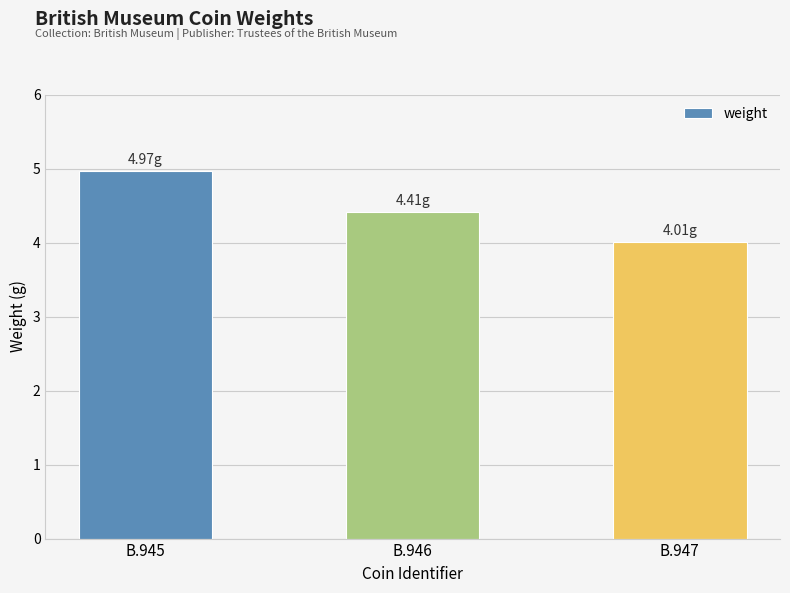

Are the bars horizontal?

No